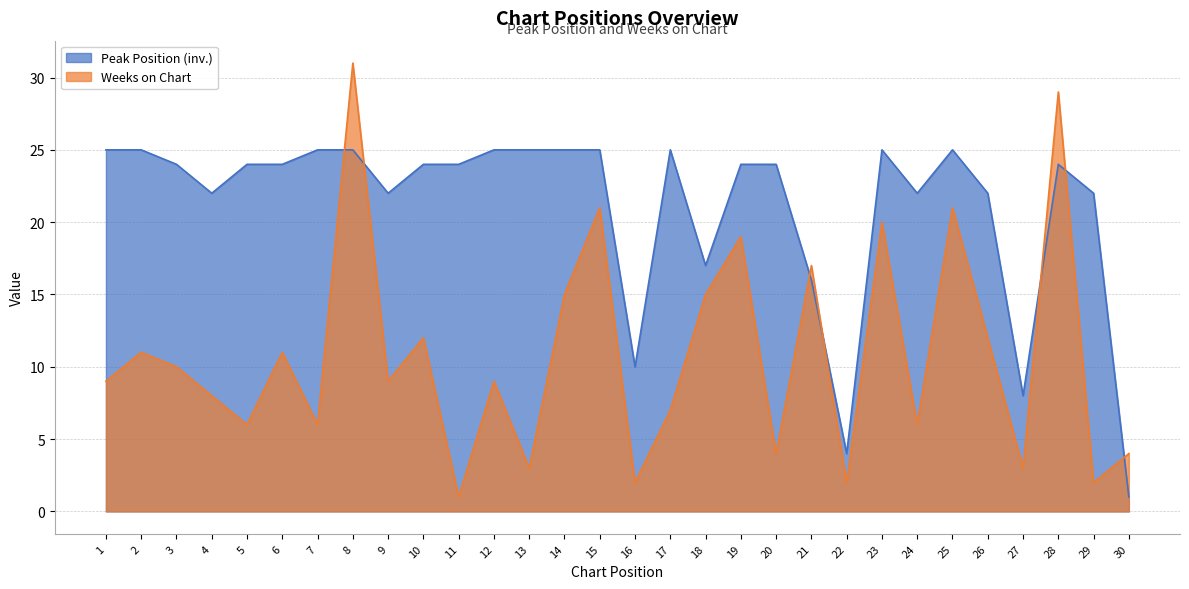

After their last crossing, which series has the higher values: Weeks on Chart or Peak Position?

Weeks on Chart